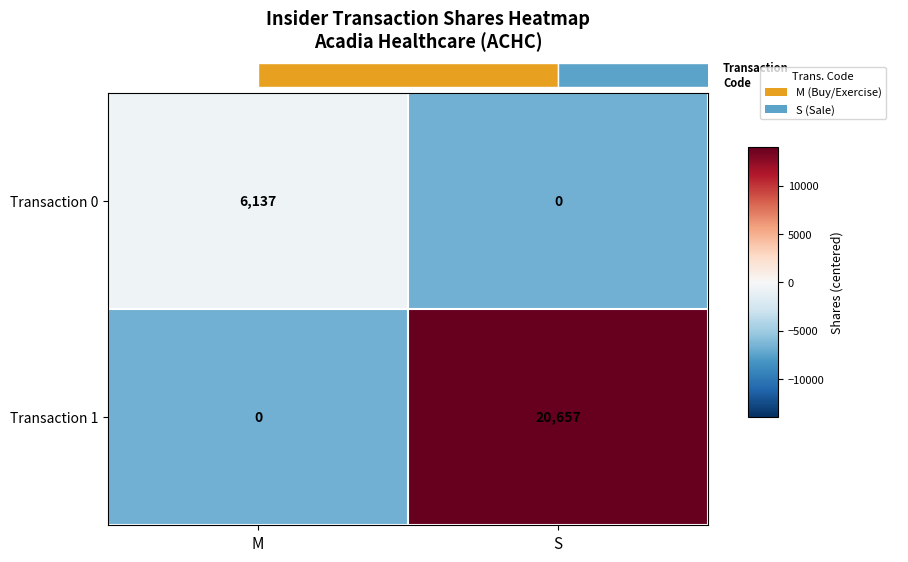

At which label does Transaction 0 reach its peak?

M